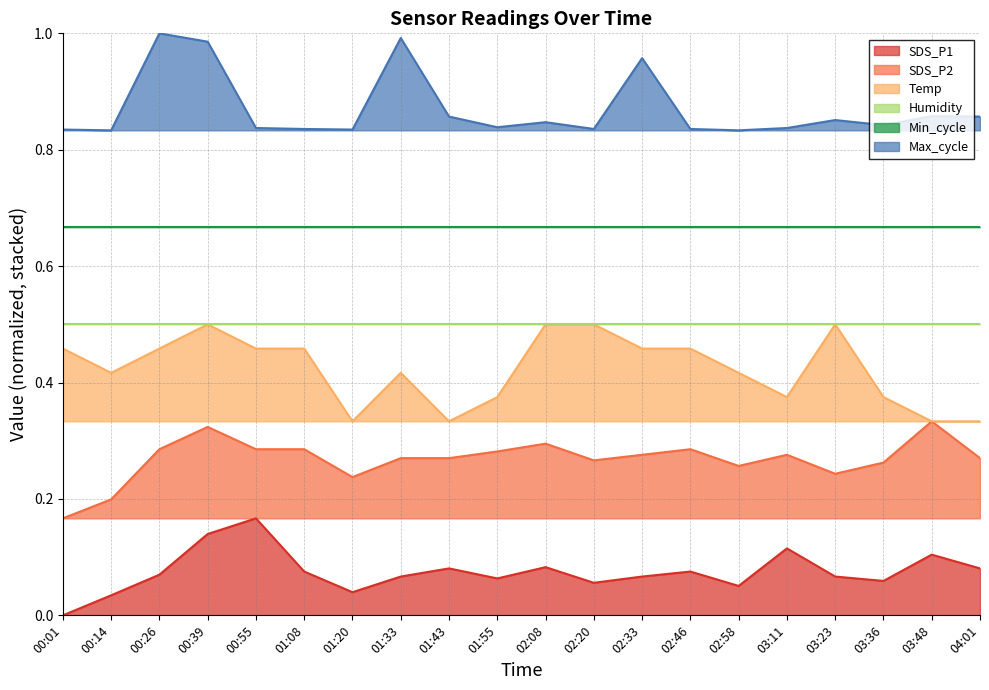

True or false: Temp and Max_cycle cross at least once.

False